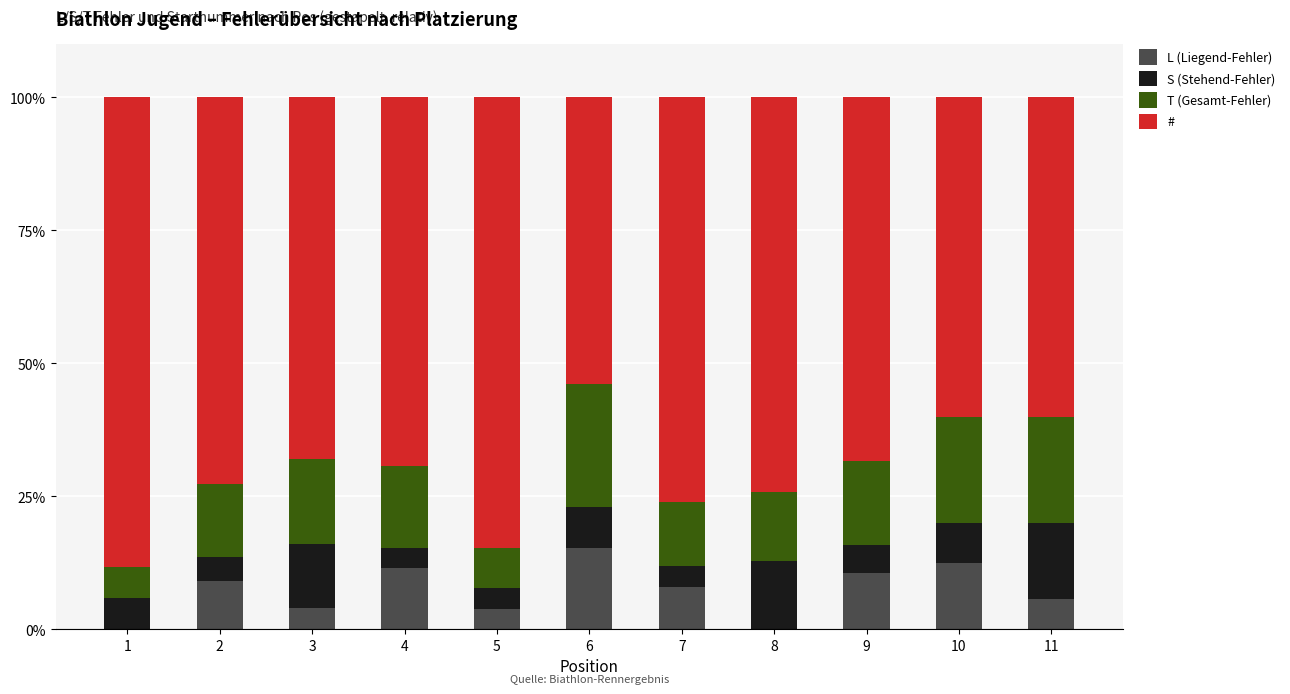

What is the total value across all series at 8?

100.0